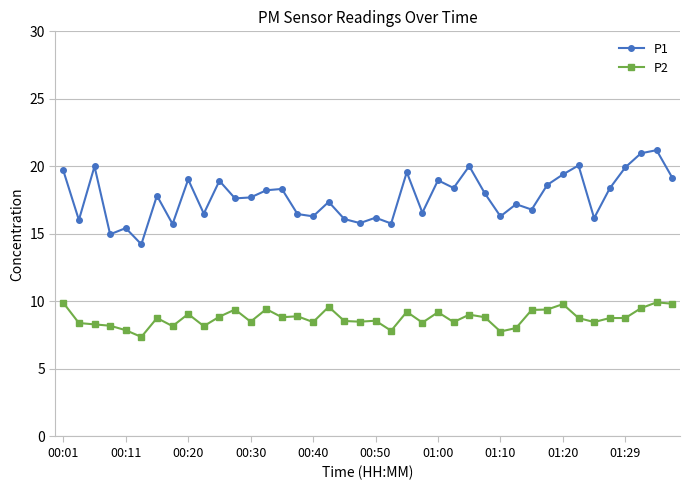

What is the sum of all P2 values?

351.3